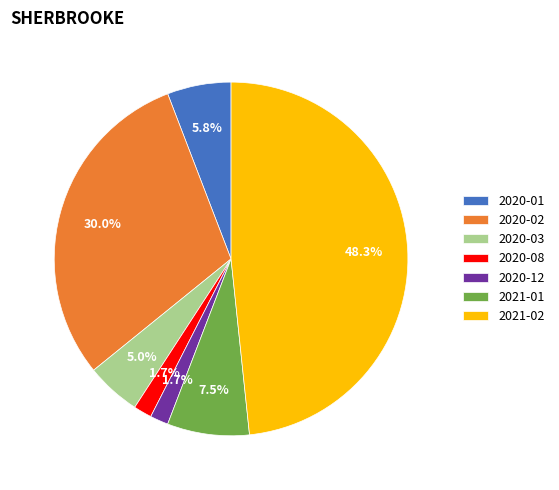

Does 2020-08 represent more than half of the total?

No